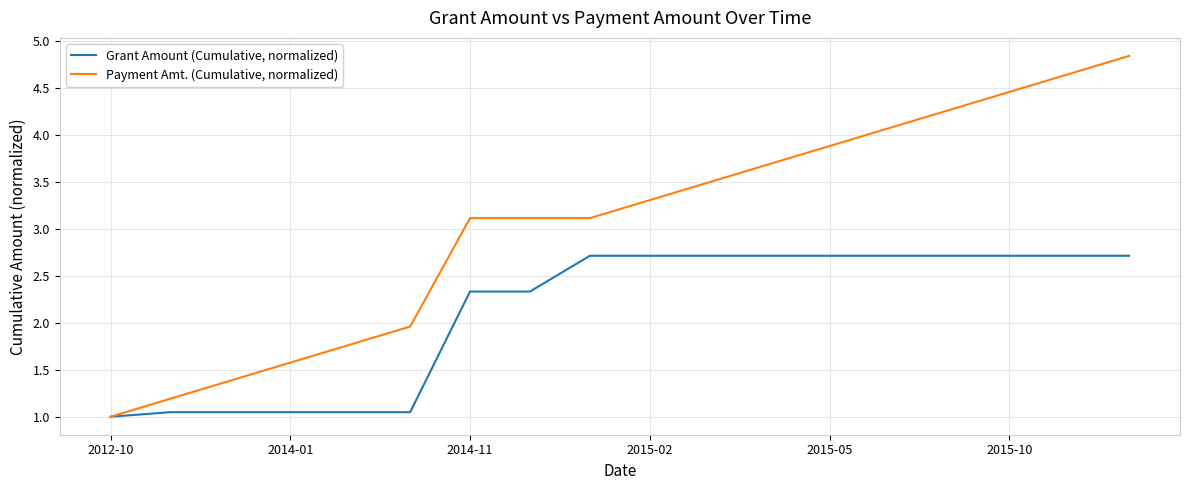

Rank the series by their average value, from highest to lowest.

Payment Amt. (Cumulative, normalized), Grant Amount (Cumulative, normalized)